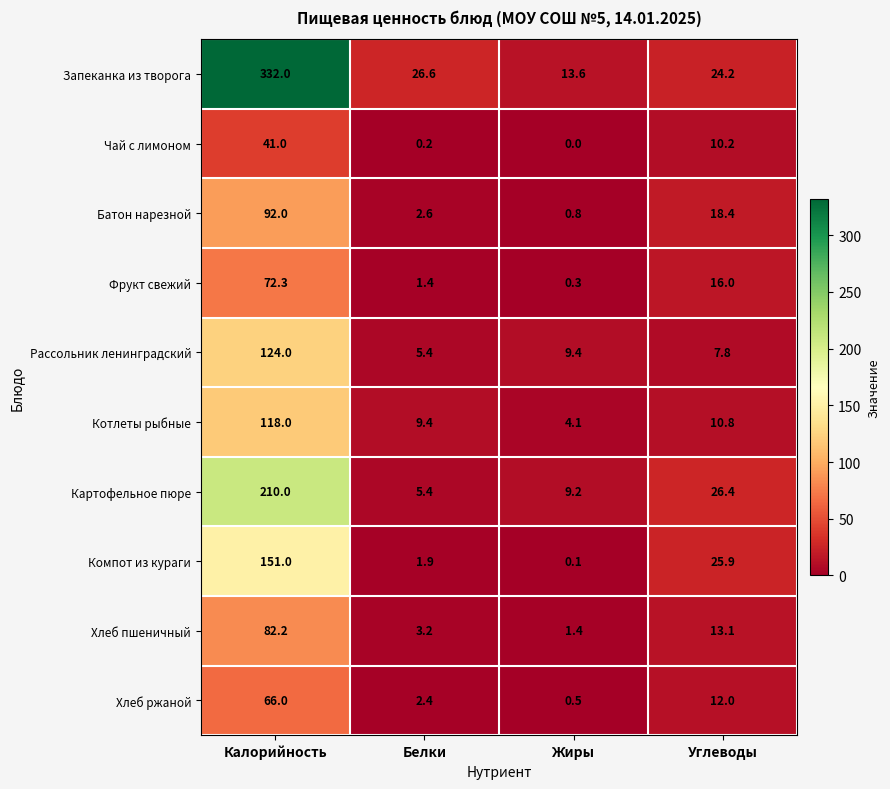

What is the average value of the Запеканка из творога series?

99.1